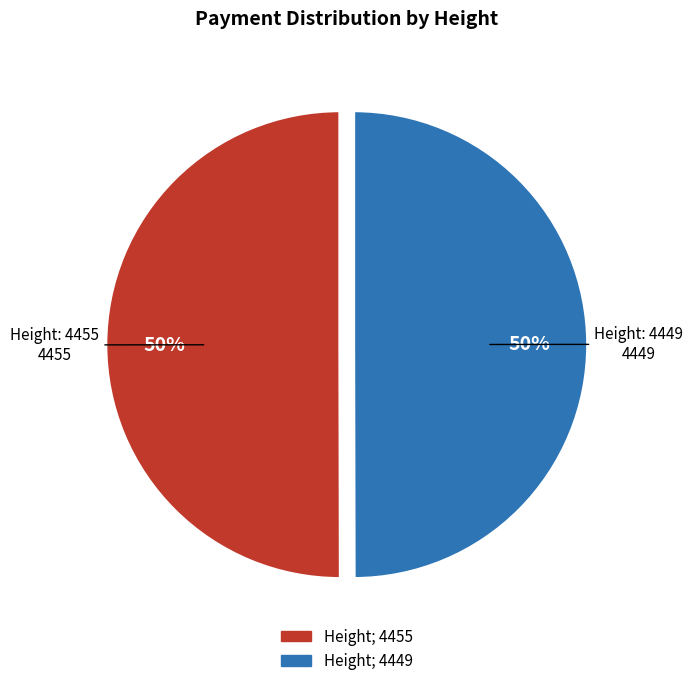

To the nearest percent, what is the average slice percentage?

50%